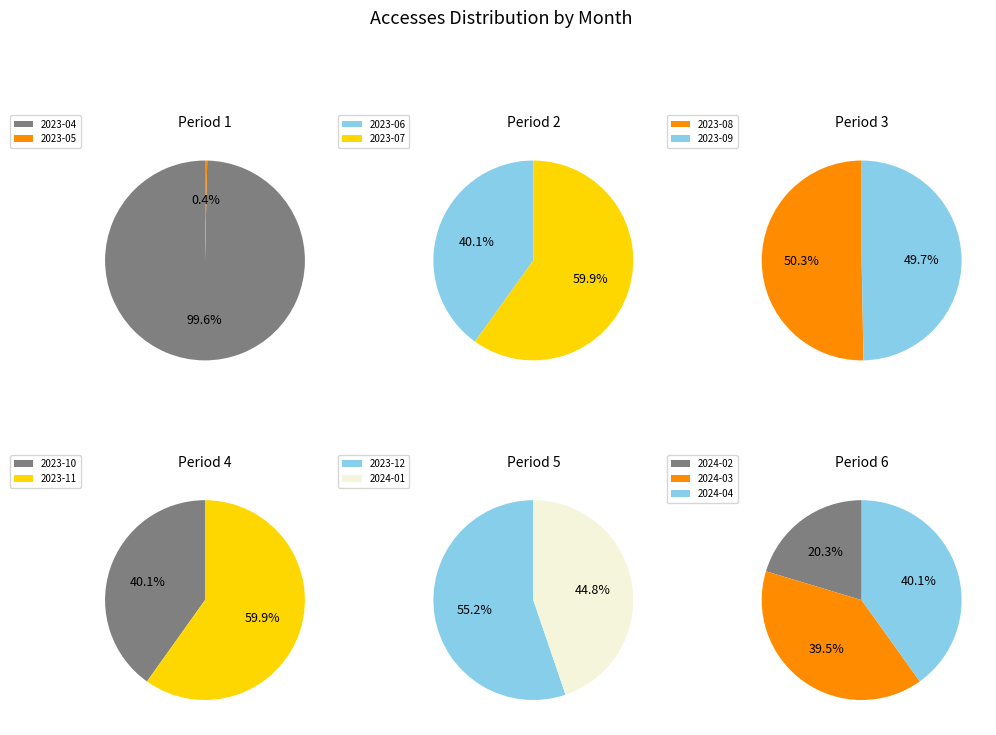

How many segments does this pie chart have?

13